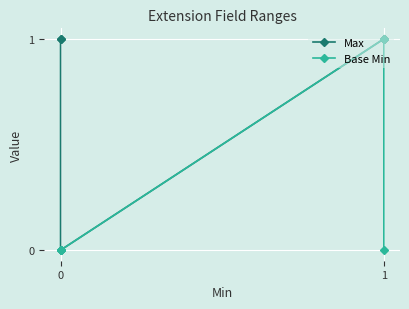

Count the number of data series in this chart.

2